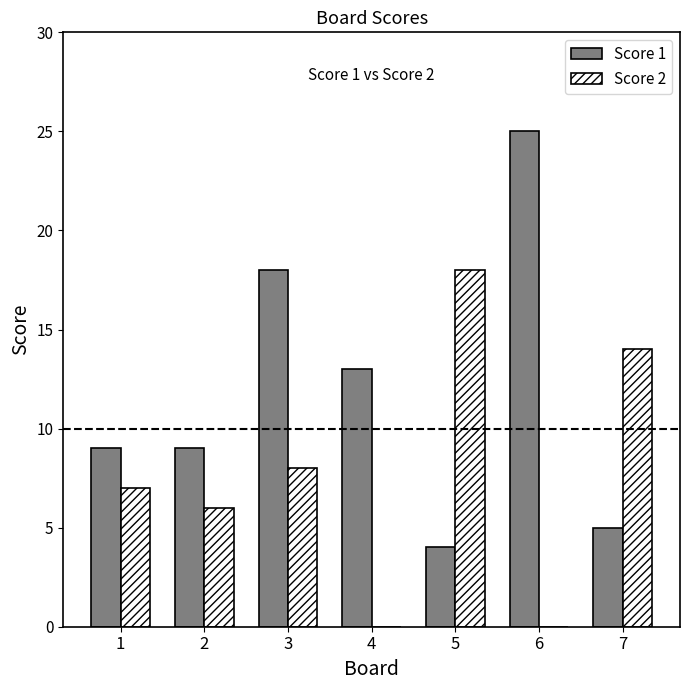

What is the sum of all Score 1 values?

83